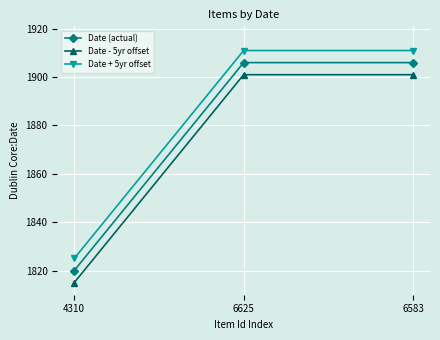

Reading right to left, what are all the values shown in this chart?

Date (actual): 1906	1906	1820
Date - 5yr offset: 1901	1901	1815
Date + 5yr offset: 1911	1911	1825